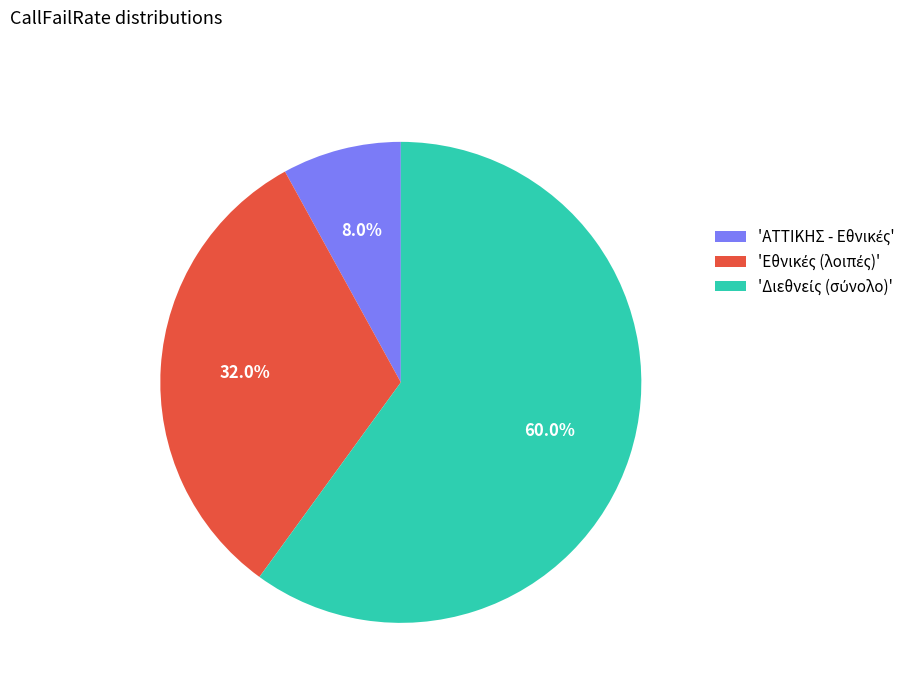

How many slices are in this pie chart?

3